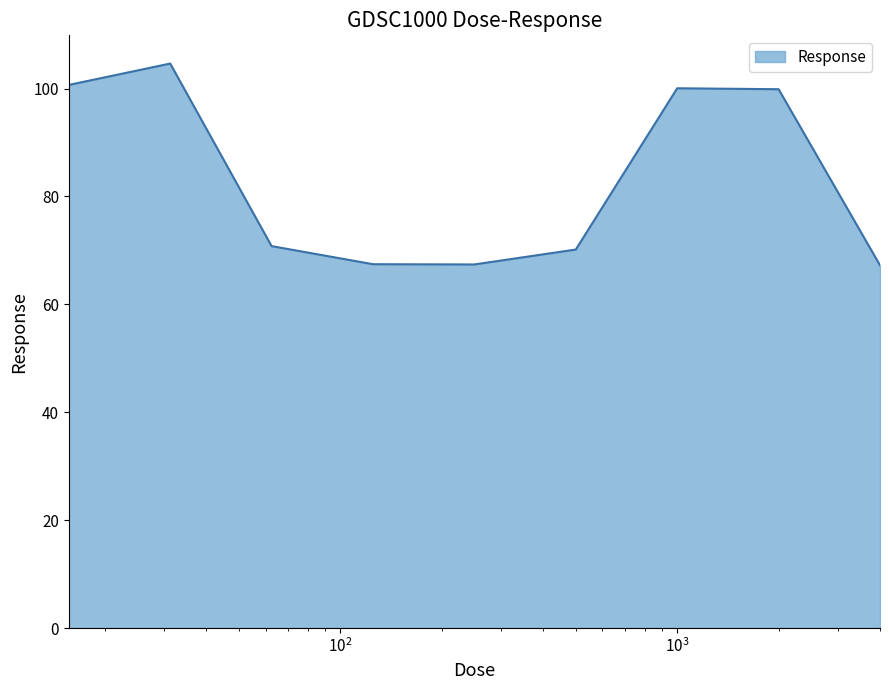

What is the greatest value displayed?

104.6